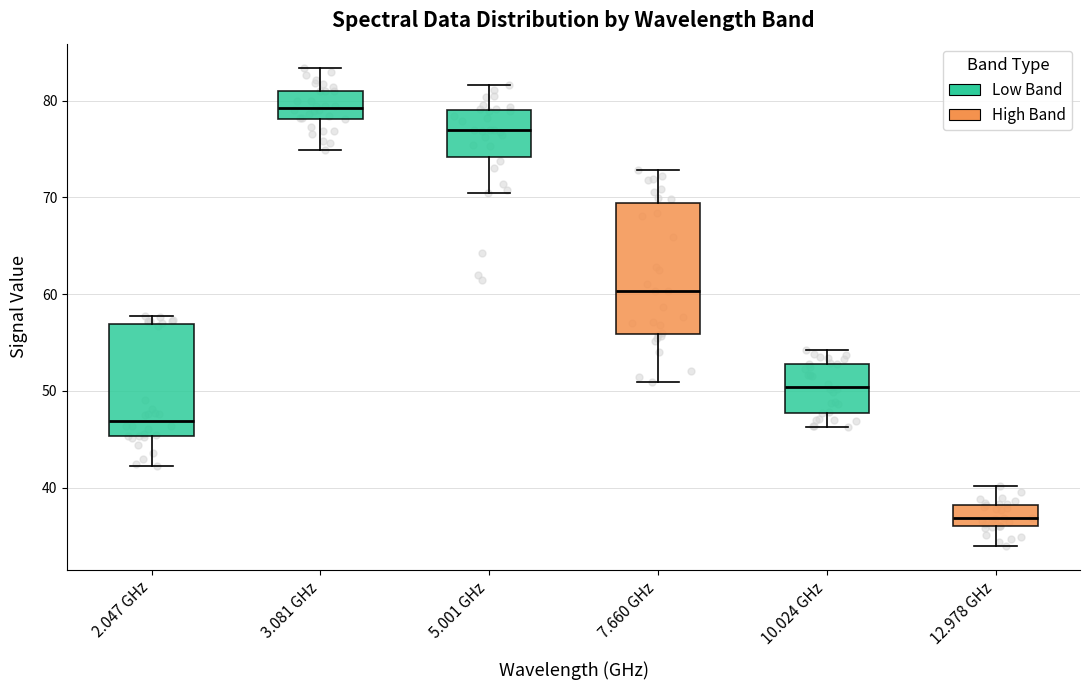

Reading left to right, read every box against the y-axis: the position of its median line, the range the box covers, and the ends of its whiskers. The values are not printed on the chart, so give them approximately, as read against the axis.

2.047 GHz: median 47, box 45 to 57, whiskers 42 to 58
3.081 GHz: median 79, box 78 to 81, whiskers 75 to 83
5.001 GHz: median 77, box 74 to 79, whiskers 70 to 82
7.660 GHz: median 60, box 56 to 69, whiskers 51 to 73
10.024 GHz: median 50, box 48 to 53, whiskers 46 to 54
12.978 GHz: median 37, box 36 to 38, whiskers 34 to 40